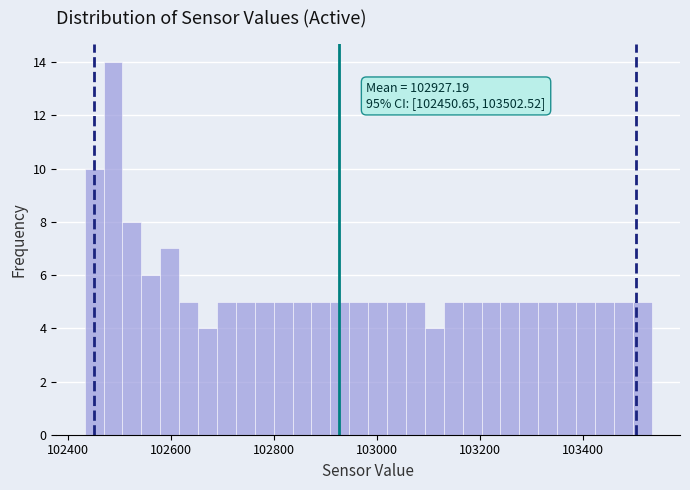

Around what value on the x-axis is the tallest bar? Give the approximate position of its centre, as read against the axis.

102480